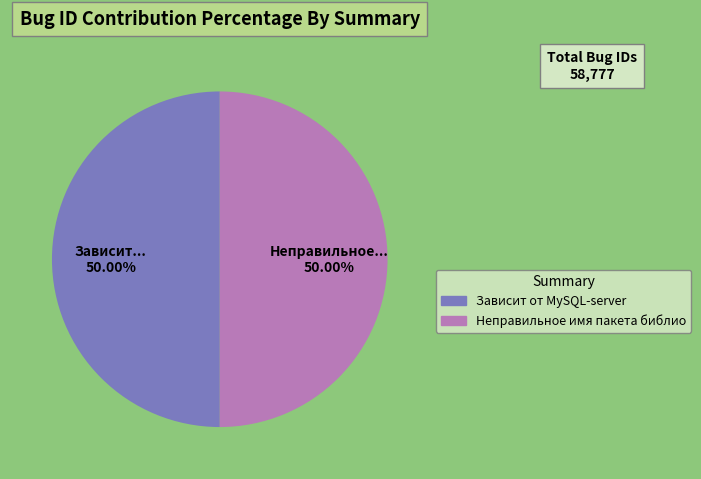

How many slices are in this pie chart?

2